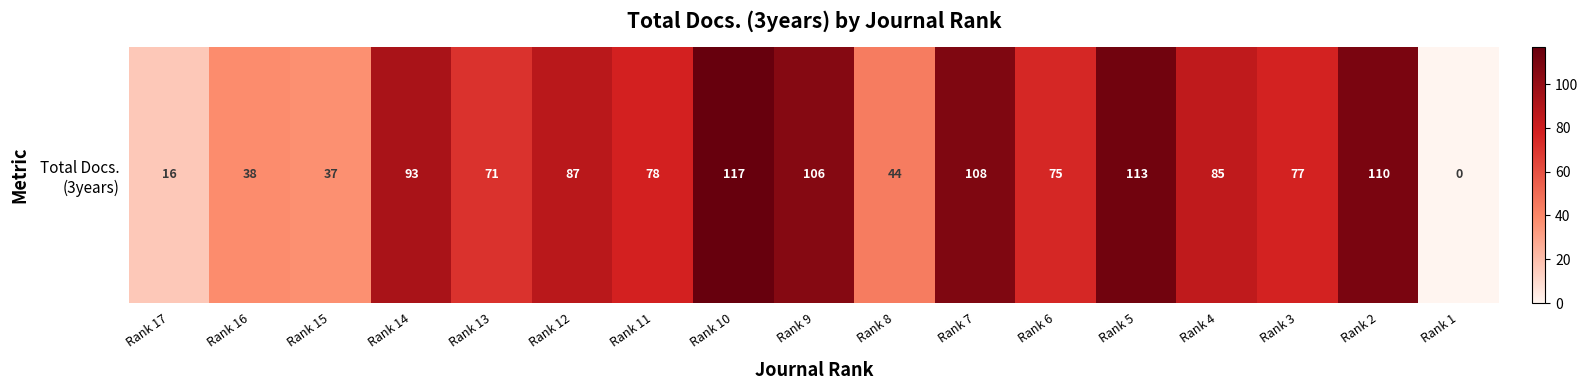

How many data points are above 78?

8